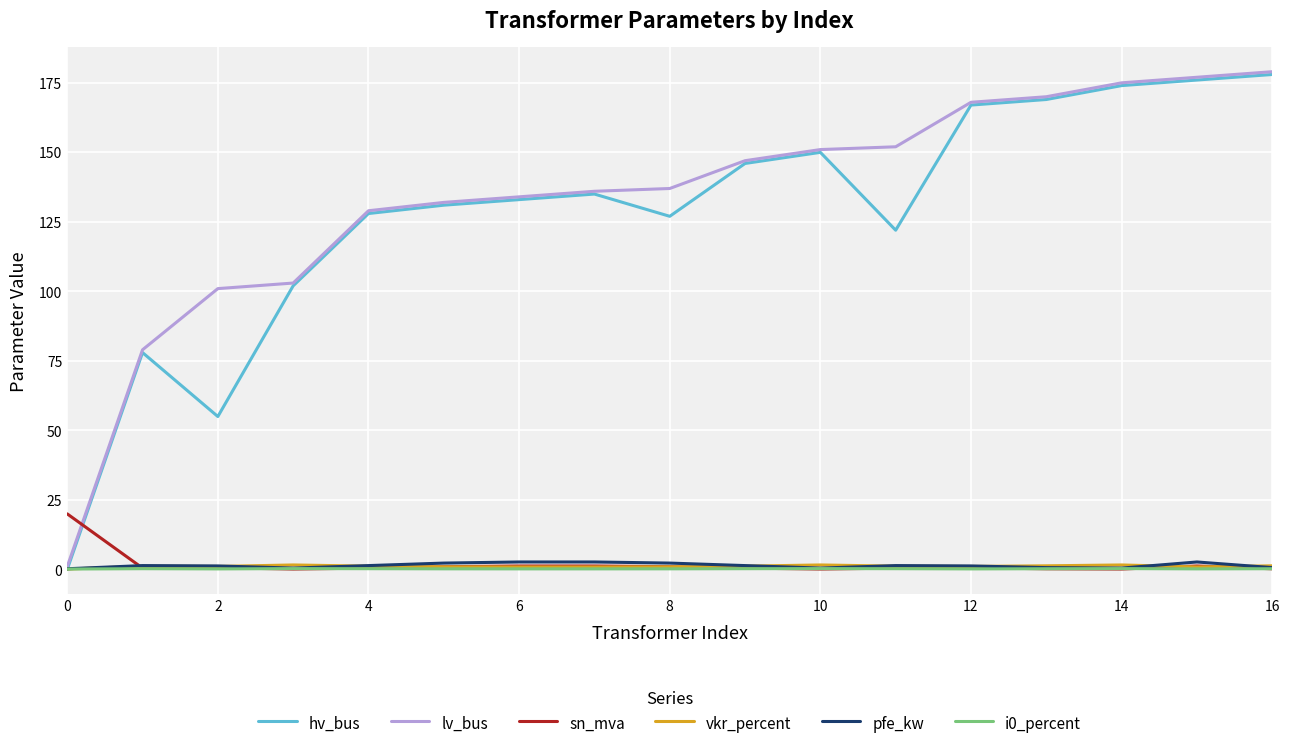

Which series ends up on top after the final intersection of sn_mva and hv_bus?

hv_bus